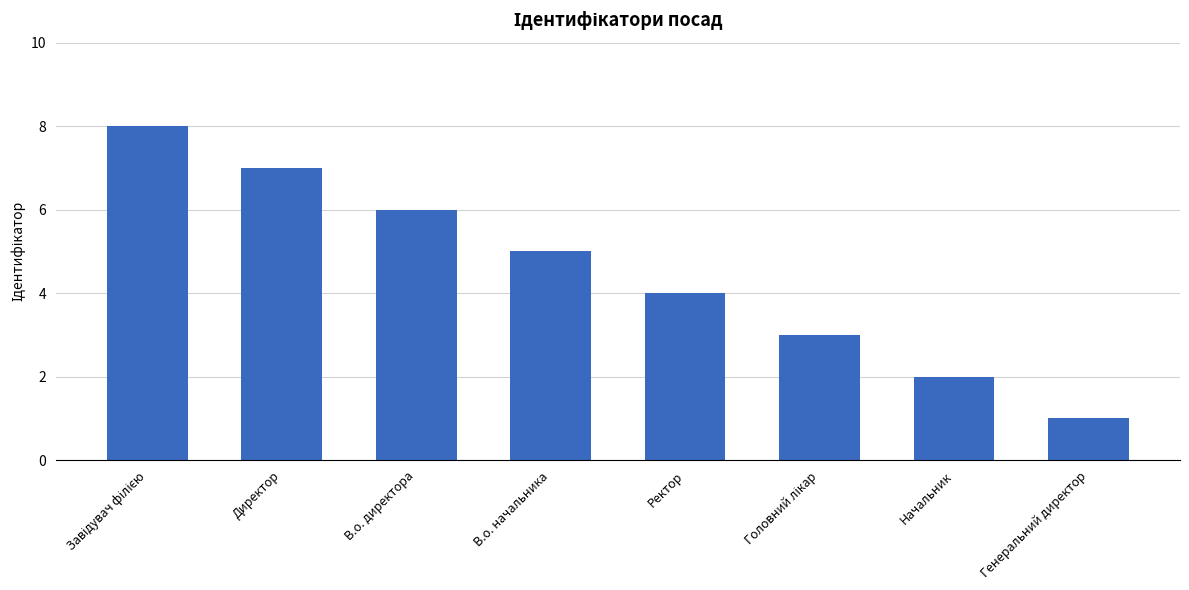

True or false: the data shows 4 at Директор.

False